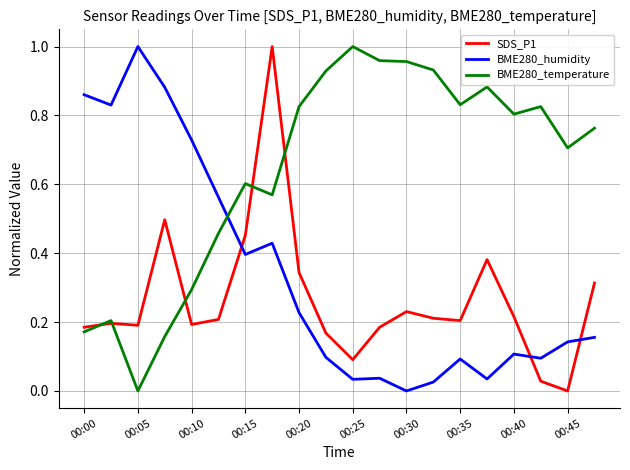

Which series has the largest total across all categories?

BME280_temperature